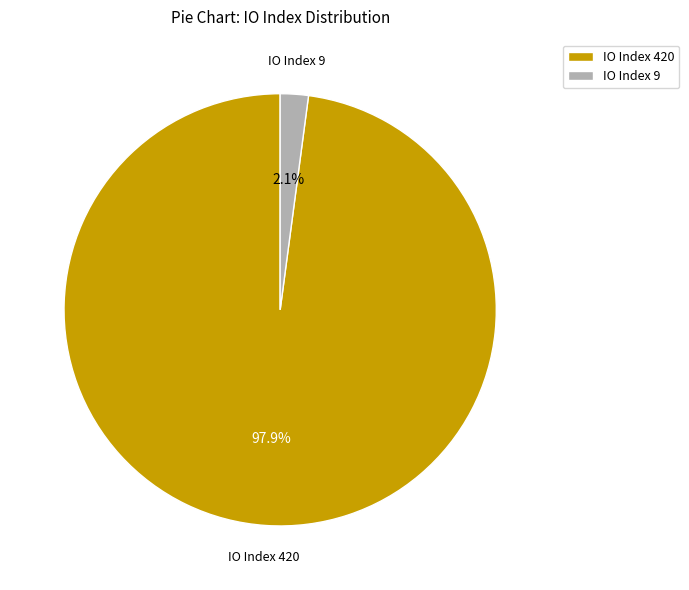

Does IO Index 9 represent more than half of the total?

No